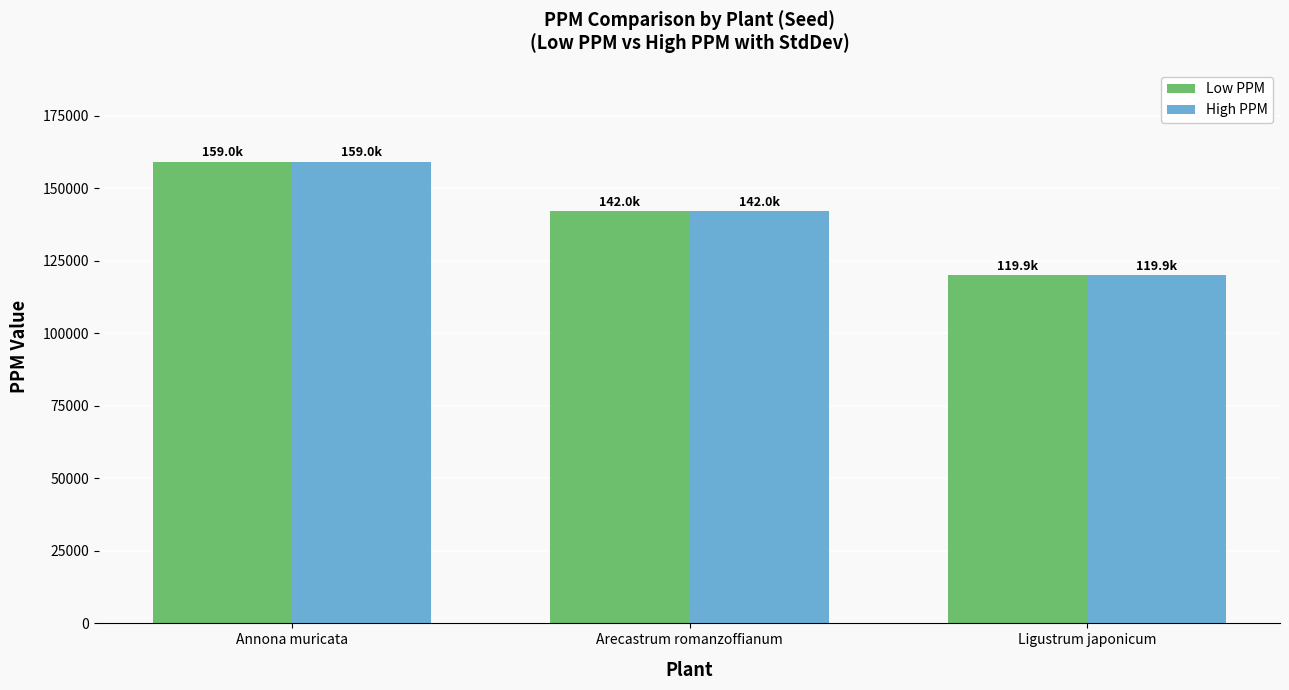

What is the value of the High PPM bar at the 3rd from the left?

119945